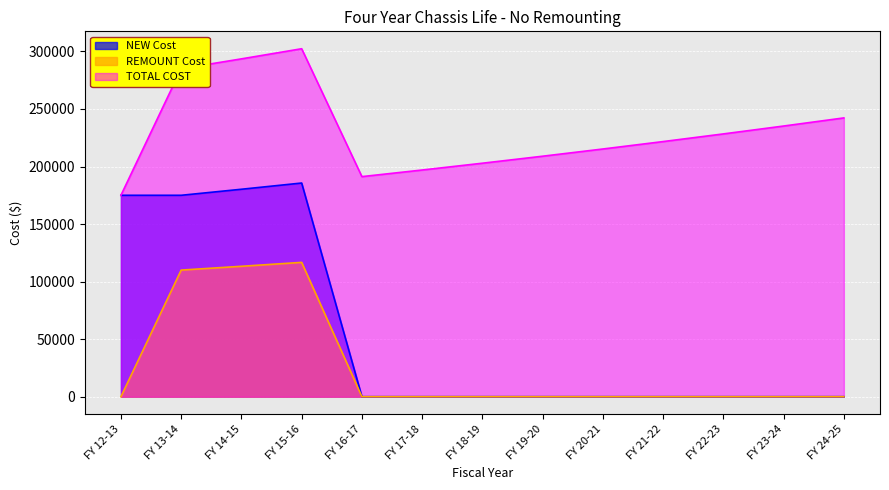

Read the TOTAL COST value at FY 21-22.

221684.8